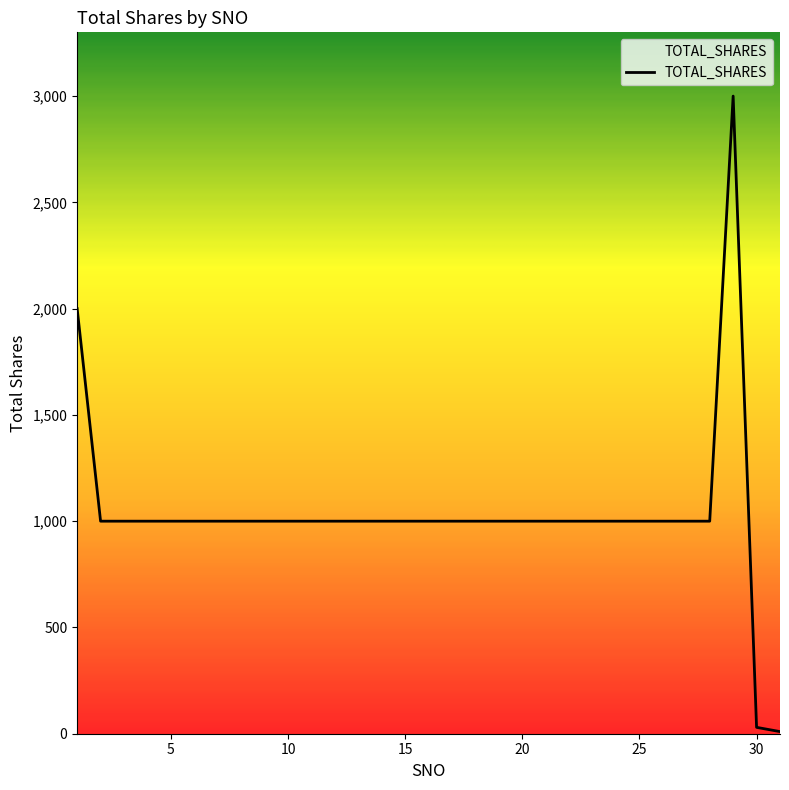

How many lines are shown in the chart?

1